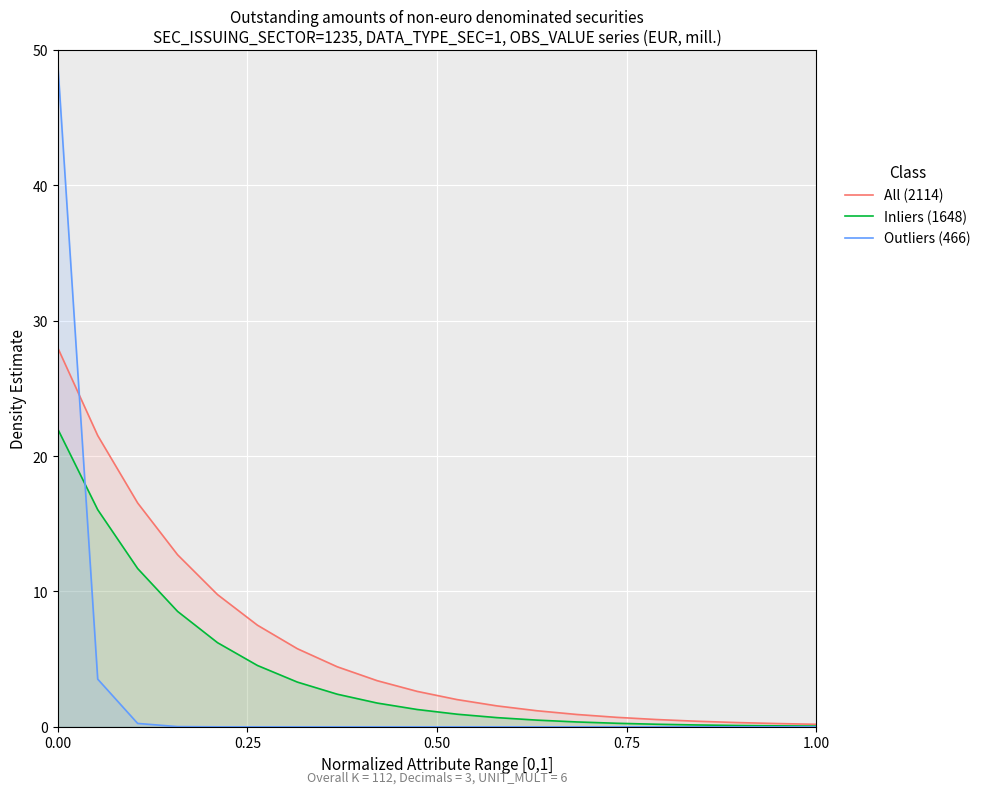

How many series are shown in this chart?

3